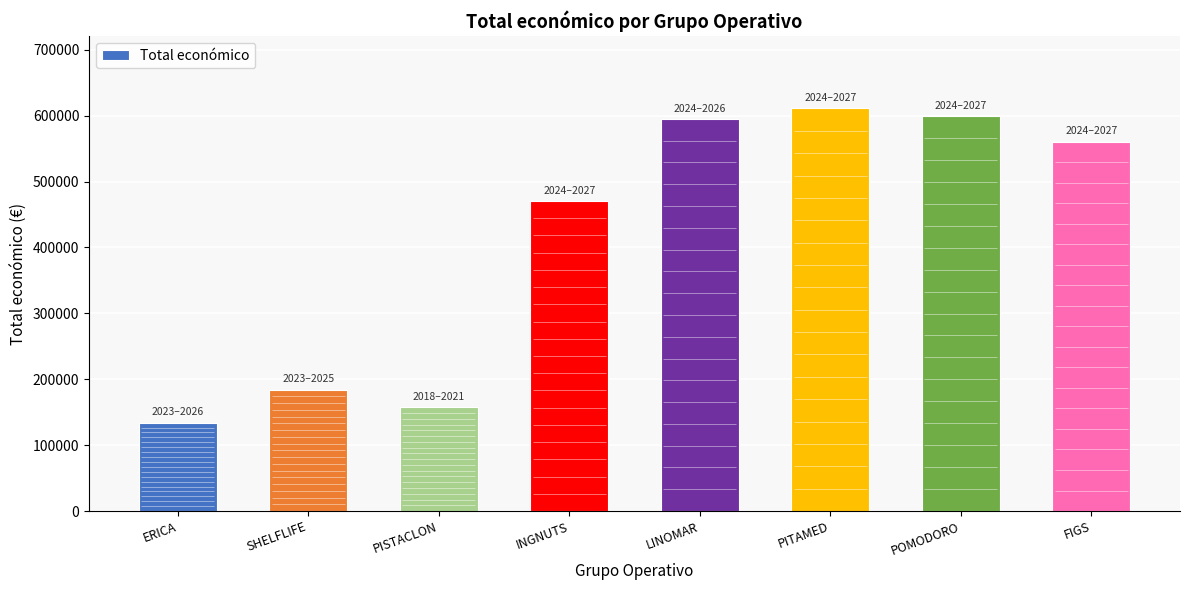

What is the ratio of the value at PISTACLON to the value at ERICA?

1.2